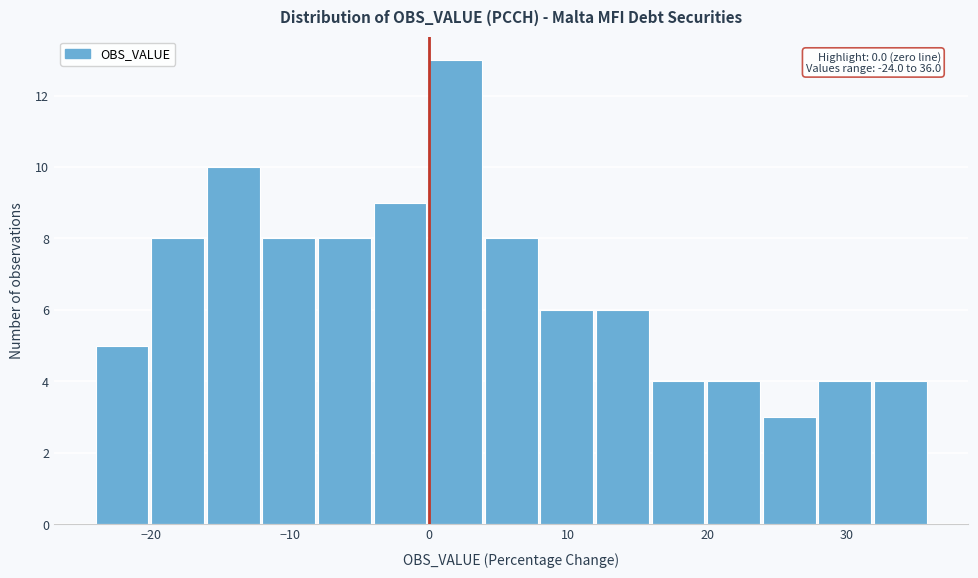

Which range on the x-axis has the tallest bar?

0 to 4